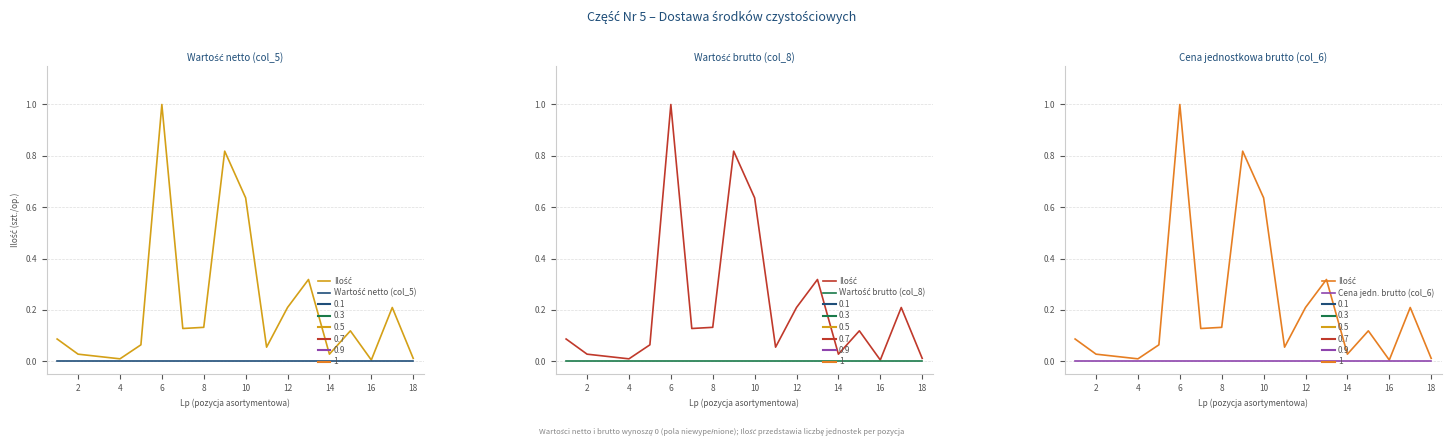

True or false: Ilość and Cena jedn. brutto (col_6) cross at least once.

False